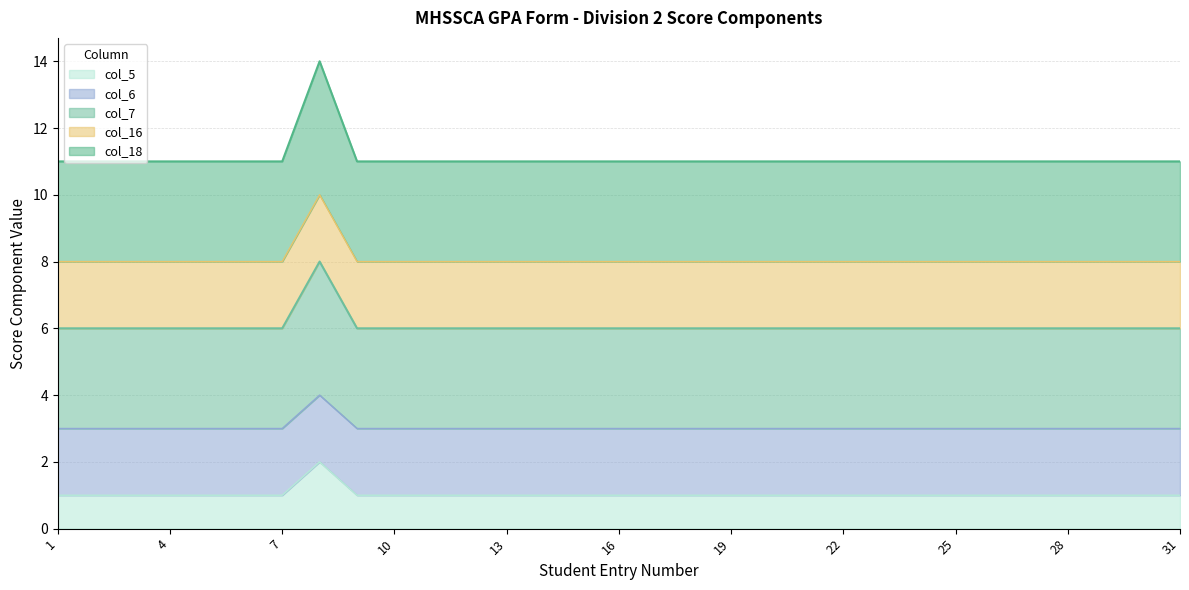

Does the chart display data point markers on the line(s)?

No